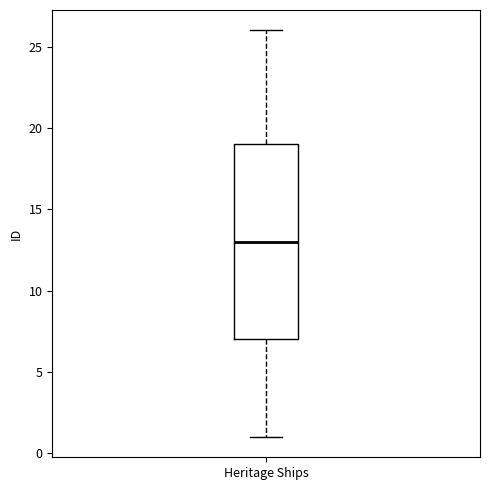

Transcribe this box plot: give where the median line is, the range the box spans, and where the two whiskers end, as read against the y-axis. The values are not printed on the chart, so give them approximately, as read against the axis.

median 13, box 7 to 19, whiskers 1 to 26